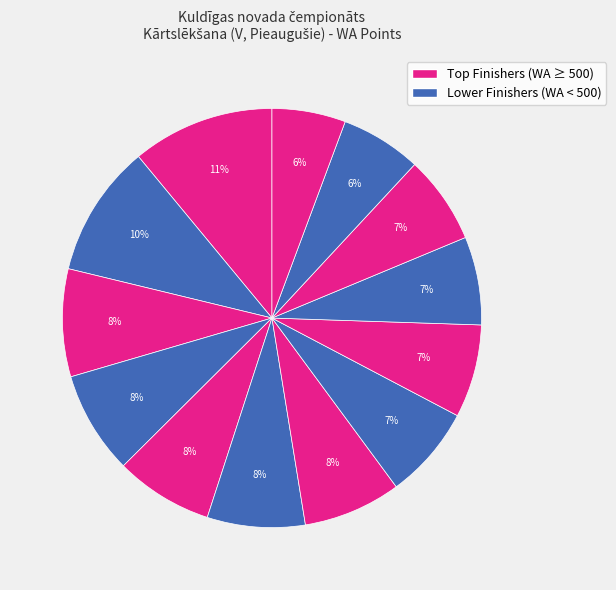

Count the number of slices in the pie.

13